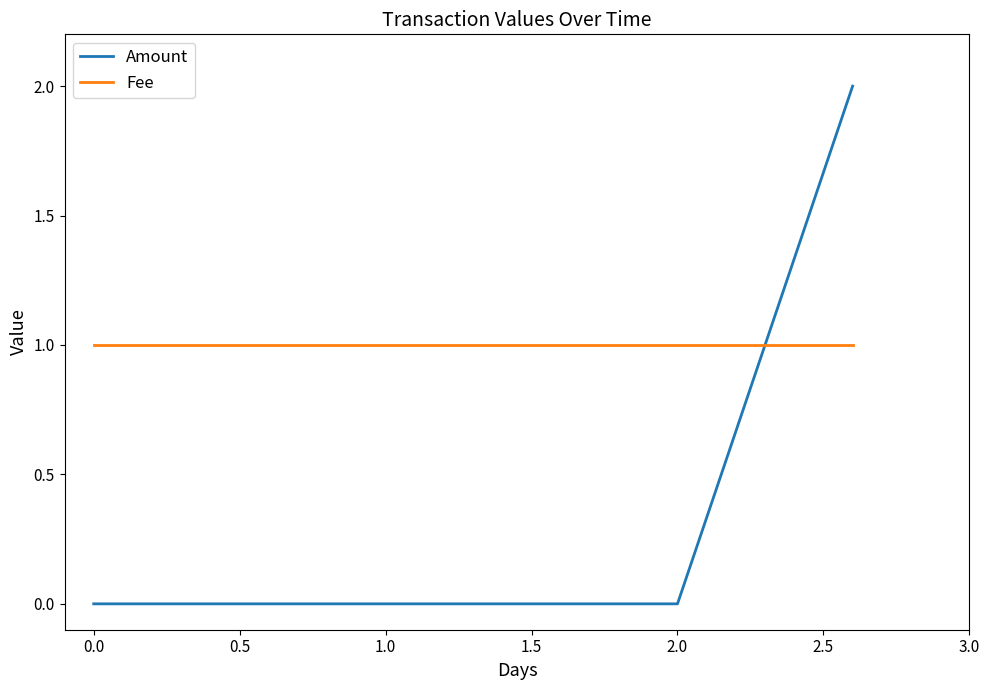

Rank the series by their average value, from lowest to highest.

Amount, Fee